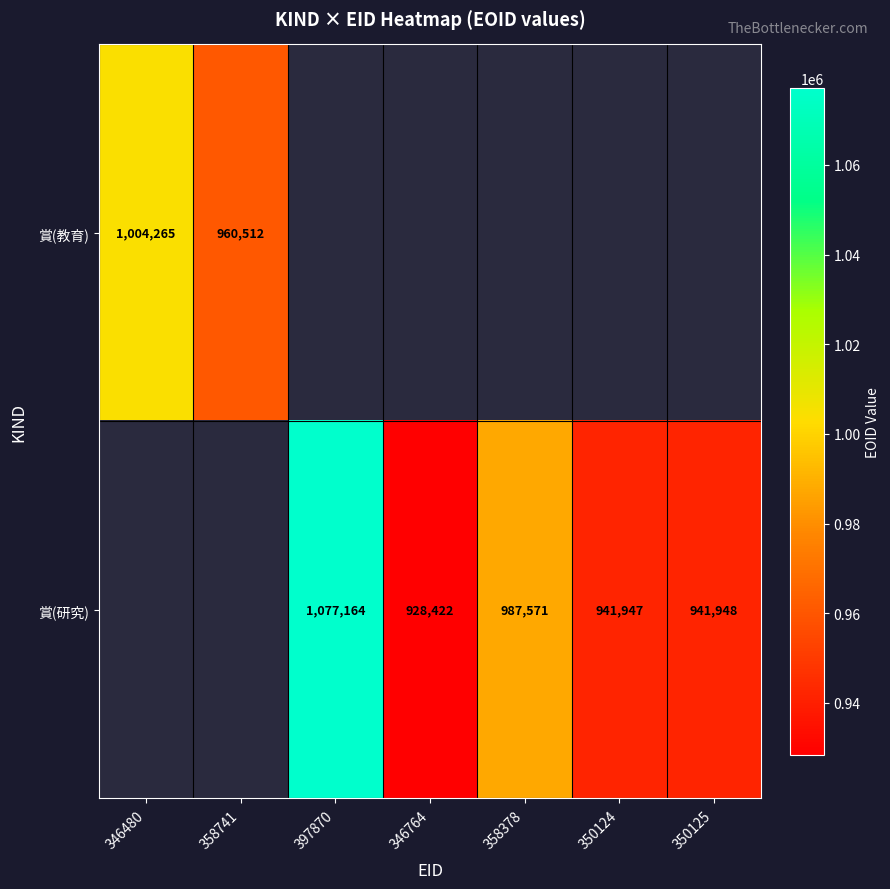

The 賞(研究) series shows 449562 at 350124. True or false?

False